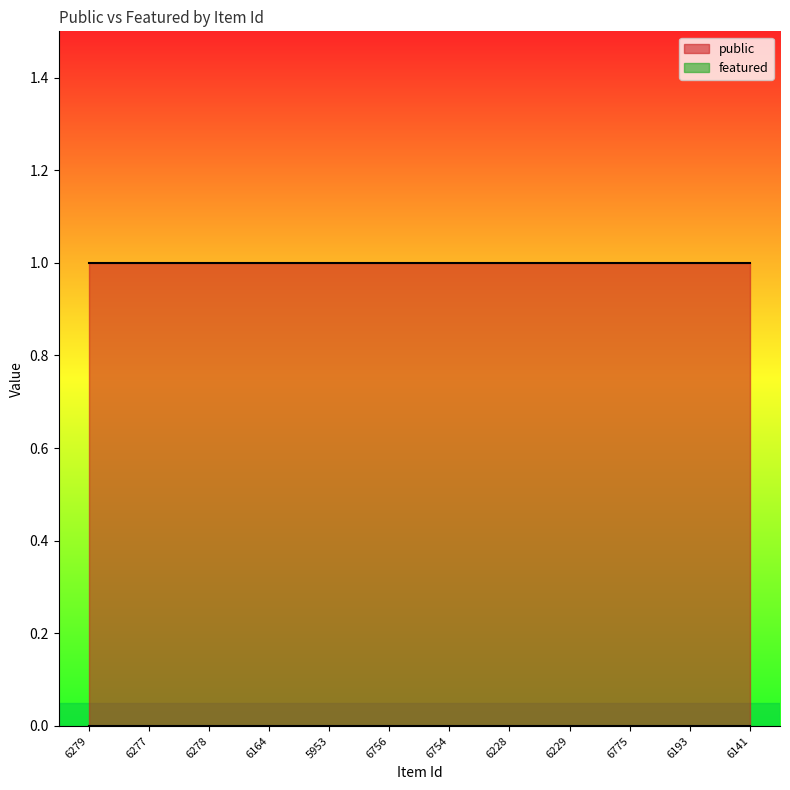

What are all the series names shown in the legend?

public, featured